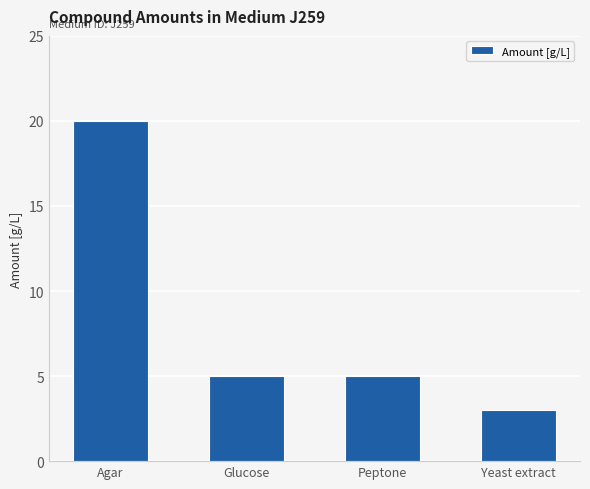

Reading left to right, what are all the values shown in this chart?

Agar=20	Glucose=5	Peptone=5	Yeast extract=3